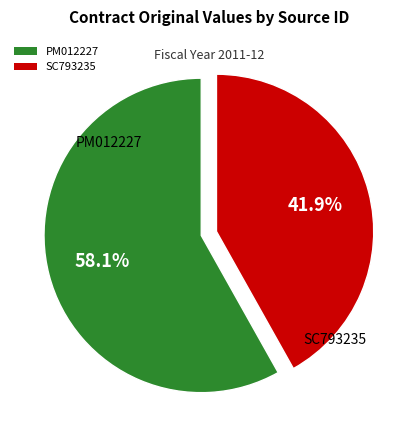

Is there a majority slice in this chart?

Yes